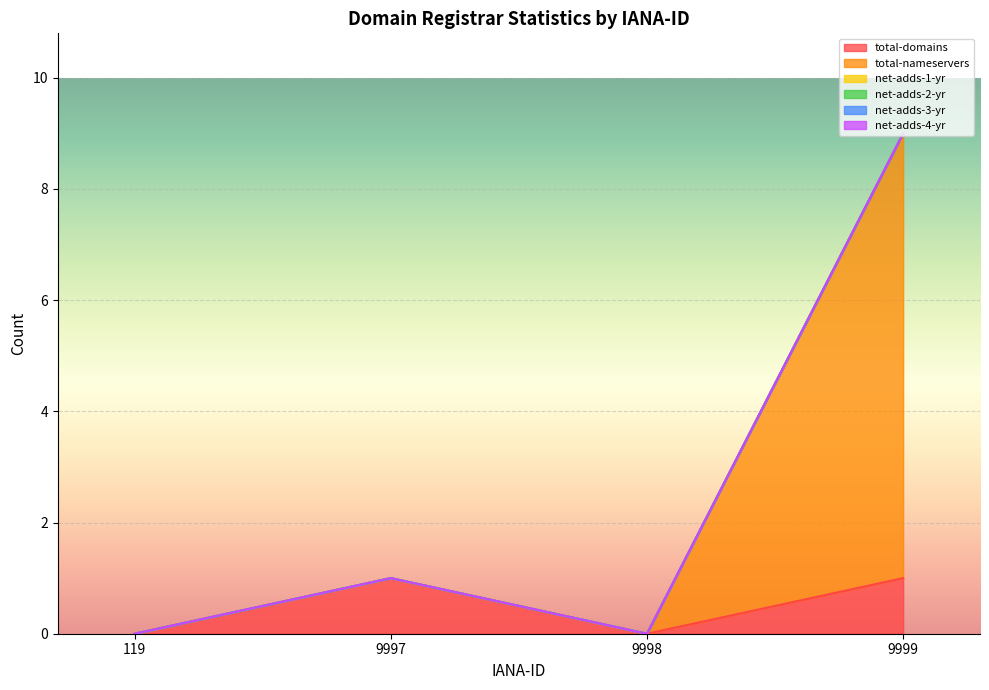

True or false: net-adds-4-yr has more than 1 interior local peaks.

False